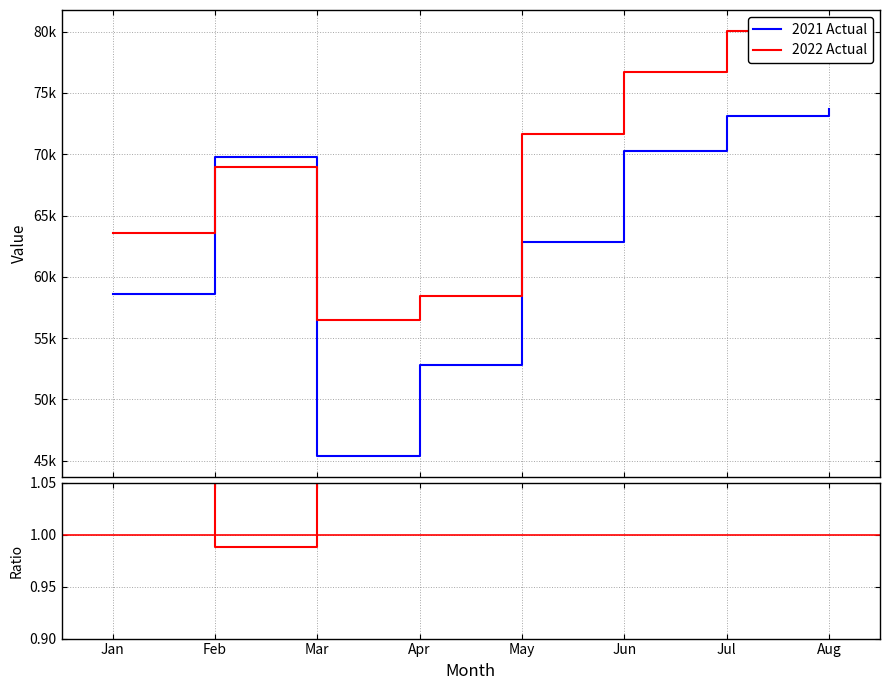

Does the chart have visible grid lines?

Yes